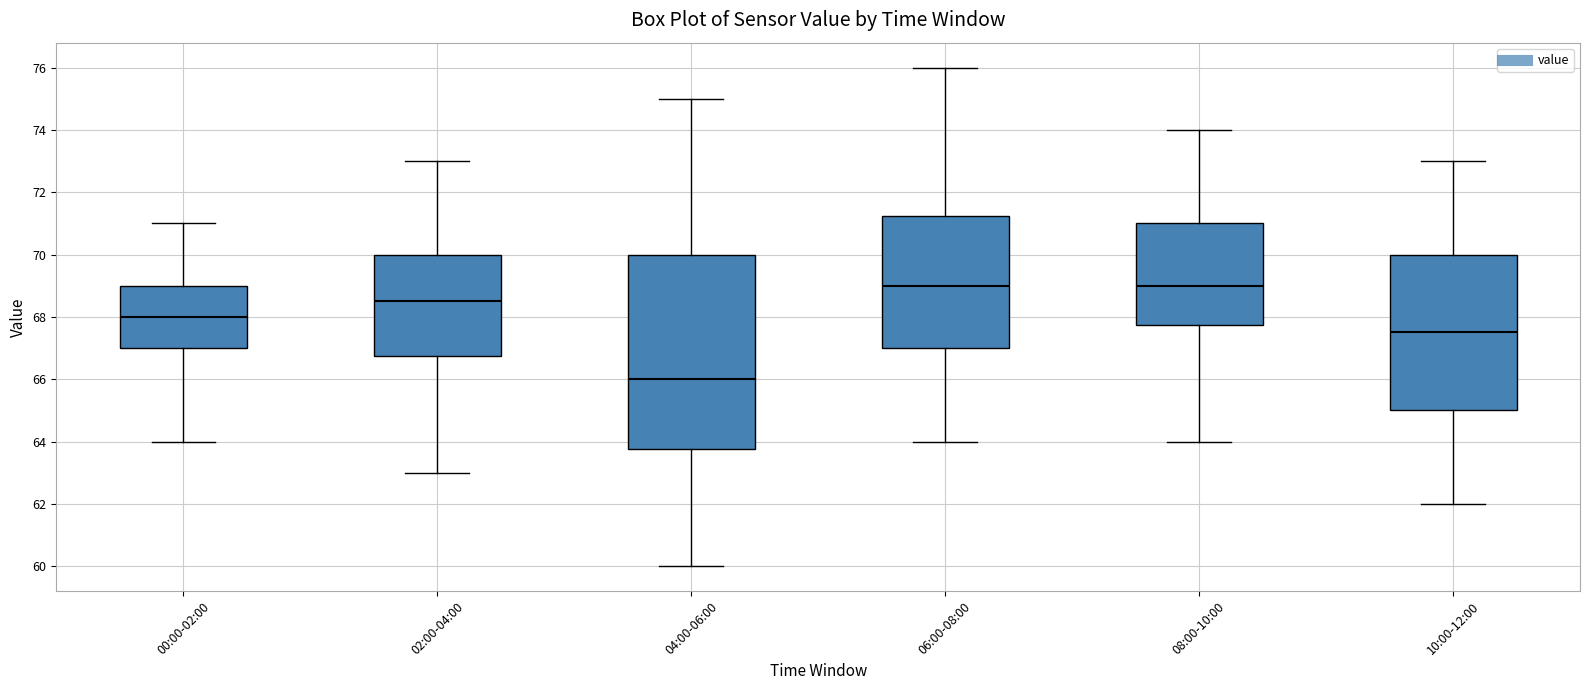

Reading left to right, read every box against the y-axis: the position of its median line, the range the box covers, and the ends of its whiskers. The values are not printed on the chart, so give them approximately, as read against the axis.

00:00-02:00: median 68.0, box 67.0 to 69.0, whiskers 64.0 to 71.0
02:00-04:00: median 68.6, box 66.8 to 70.0, whiskers 63.0 to 73.0
04:00-06:00: median 66.0, box 63.8 to 70.0, whiskers 60.0 to 75.0
06:00-08:00: median 69.0, box 67.0 to 71.2, whiskers 64.0 to 76.0
08:00-10:00: median 69.0, box 67.8 to 71.0, whiskers 64.0 to 74.0
10:00-12:00: median 67.6, box 65.0 to 70.0, whiskers 62.0 to 73.0